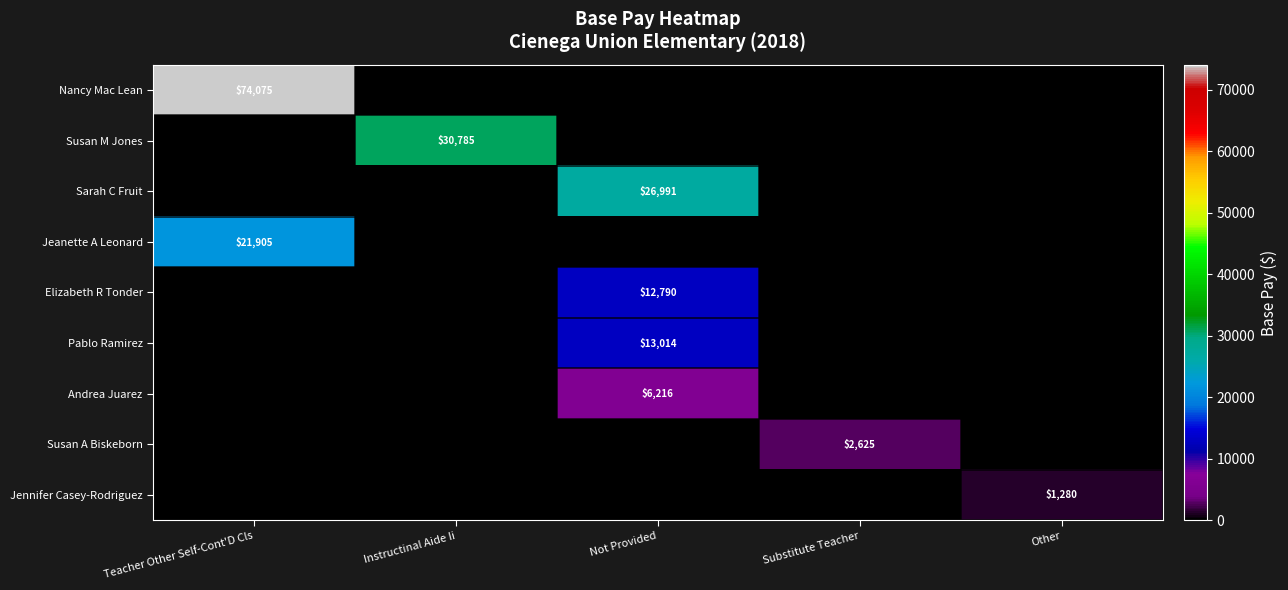

Is it true that Andrea Juarez equals 8966 at Not Provided?

False